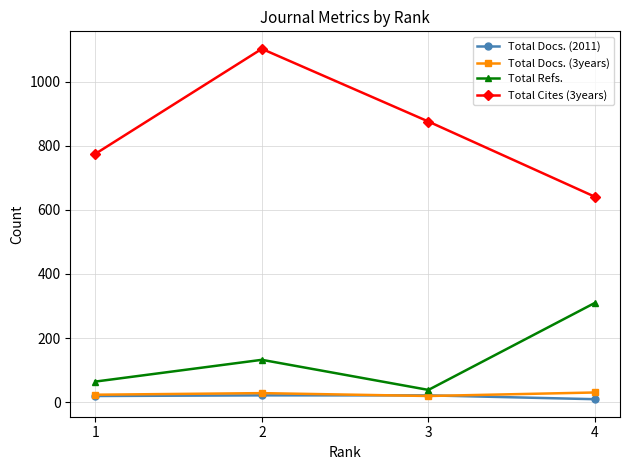

What is the approximate value of Total Refs. at 2, to the nearest 10?

130